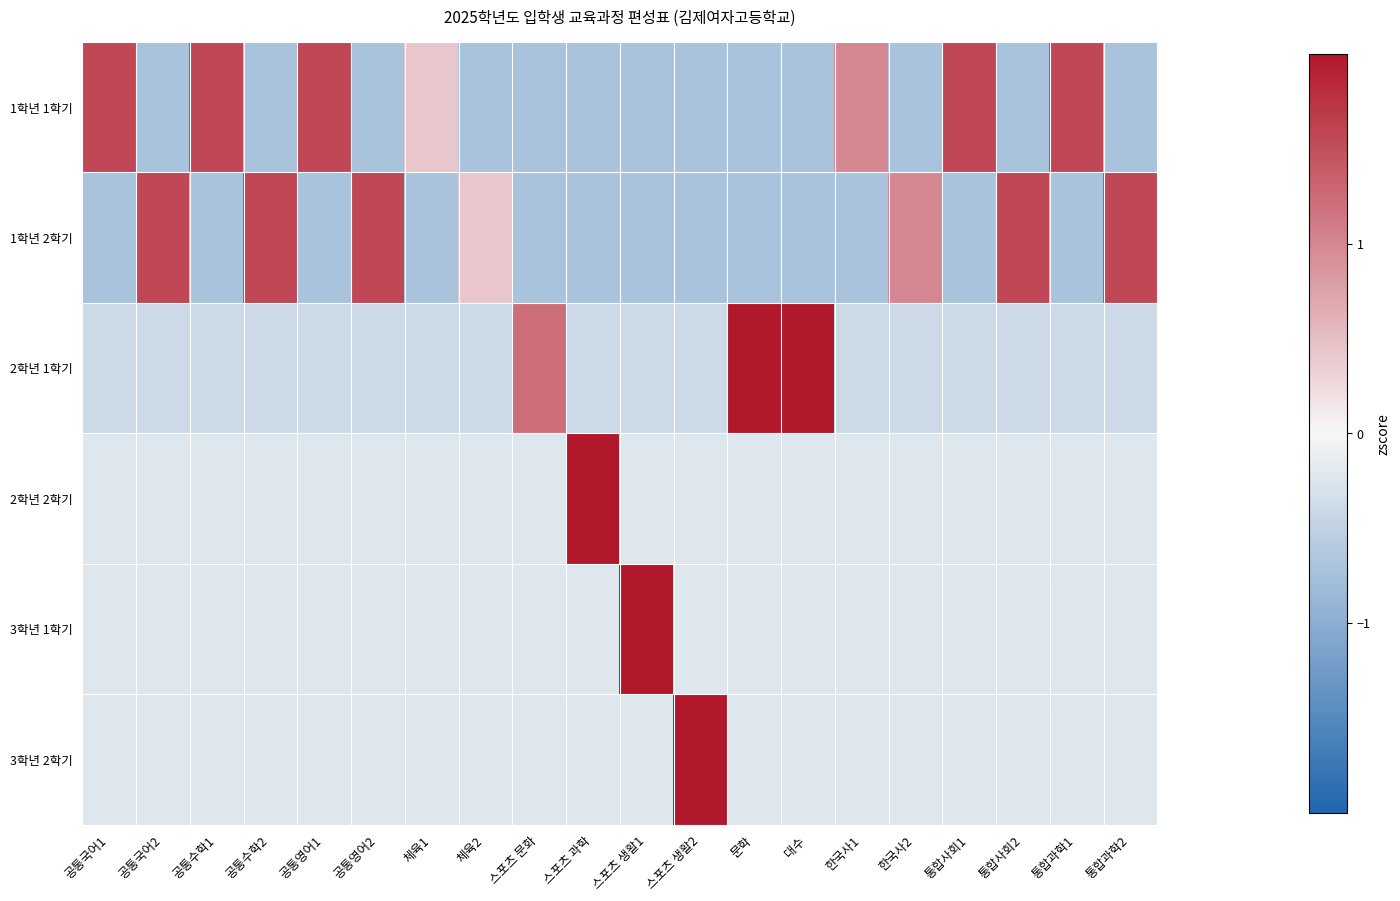

How many distinct data groups are displayed?

6